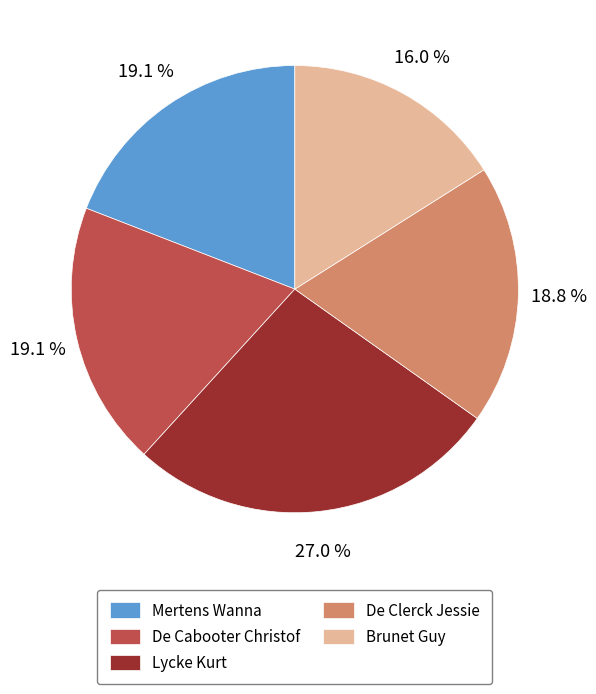

To the nearest percent, what is the combined percentage of De Cabooter Christof and Mertens Wanna?

38%